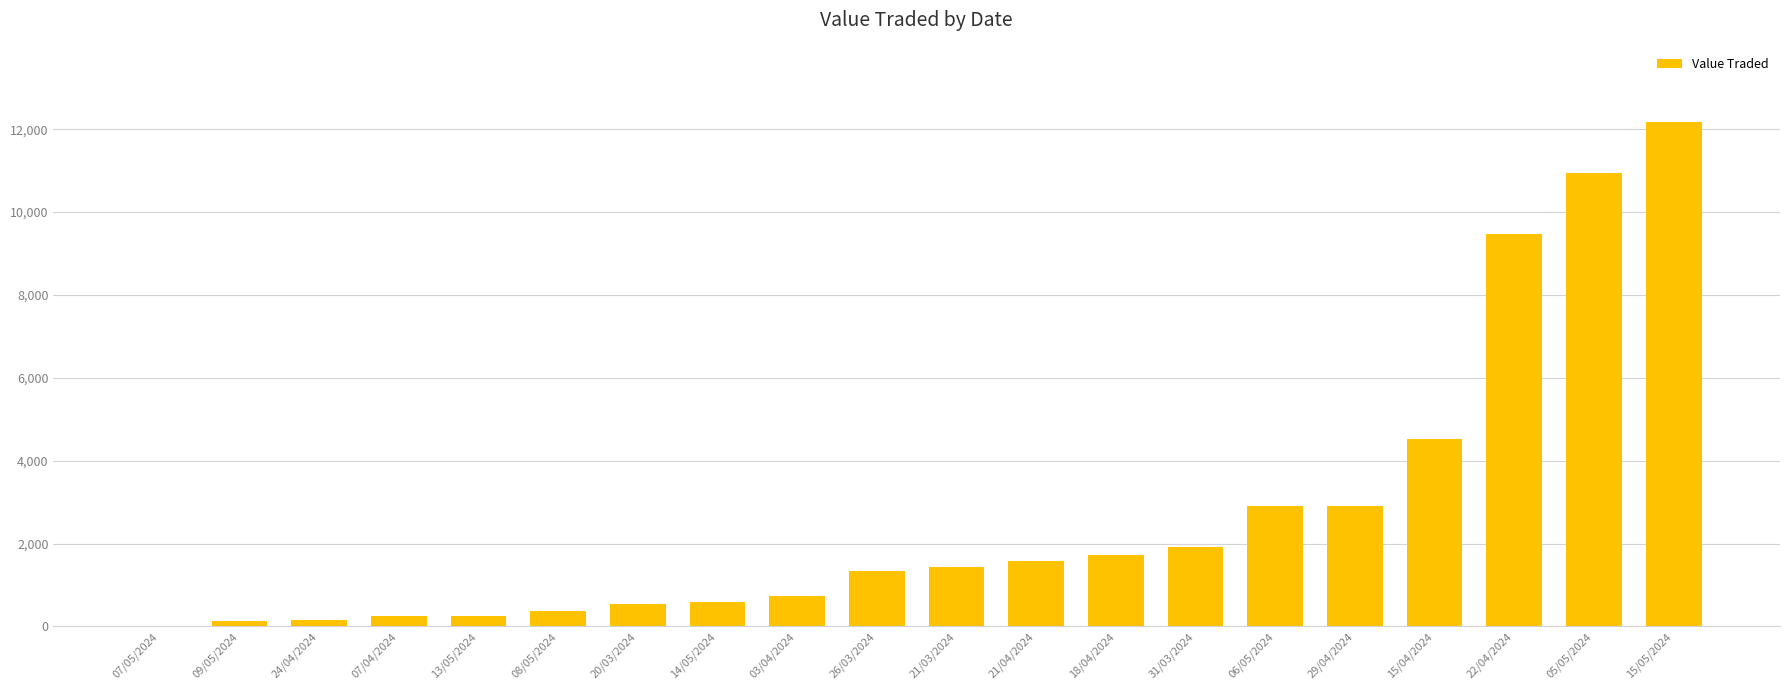

Which category has the highest value across all series?

15/05/2024